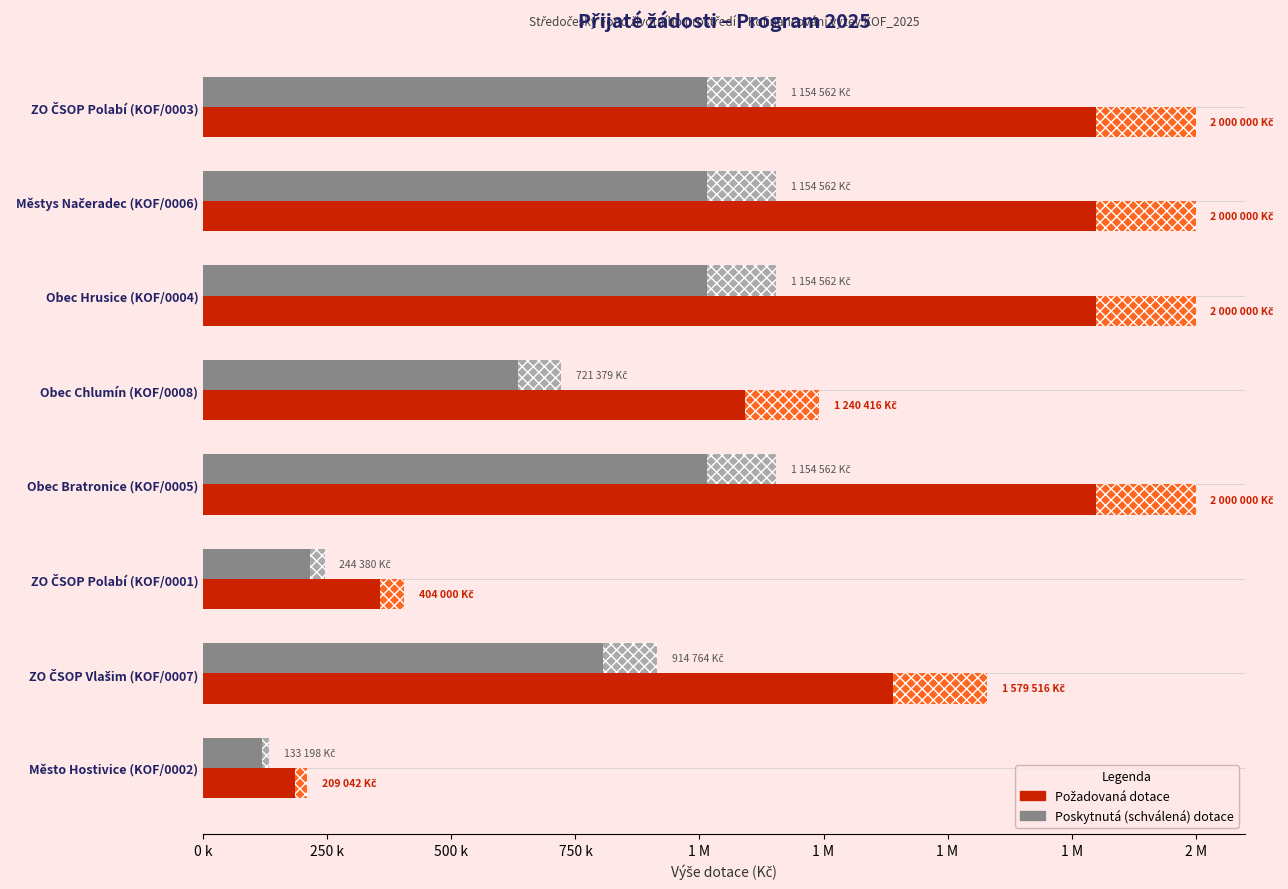

How many bars are there in each group?

2